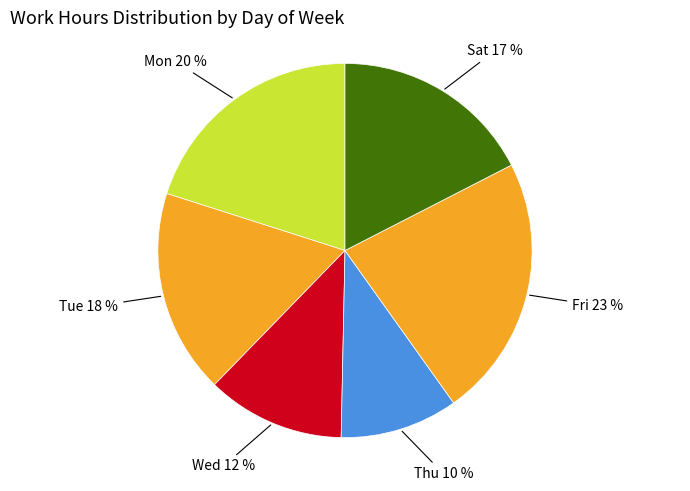

To the nearest percent, what is the combined percentage of Wed and Fri?

35%